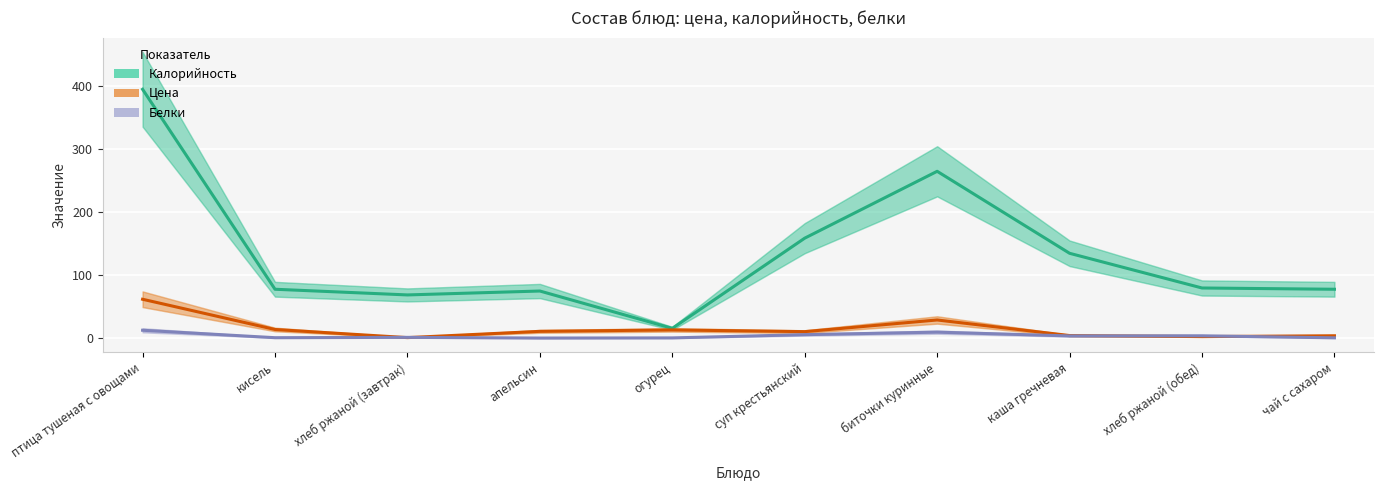

Which series has the widest spread of values?

Калорийность